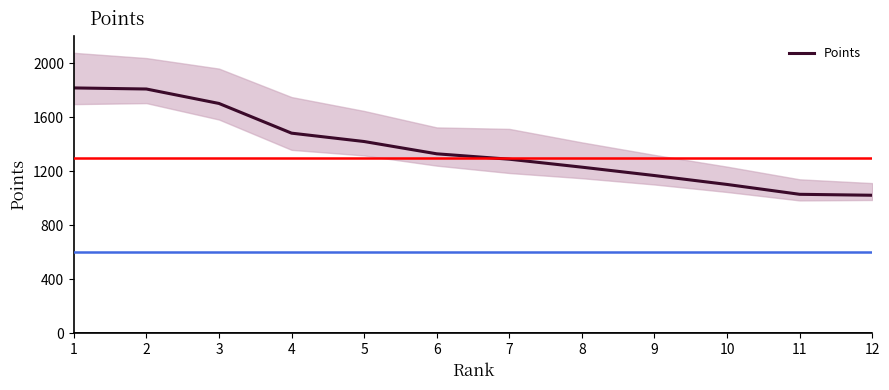

True or false: there are more than 2 points higher than both neighbors.

False